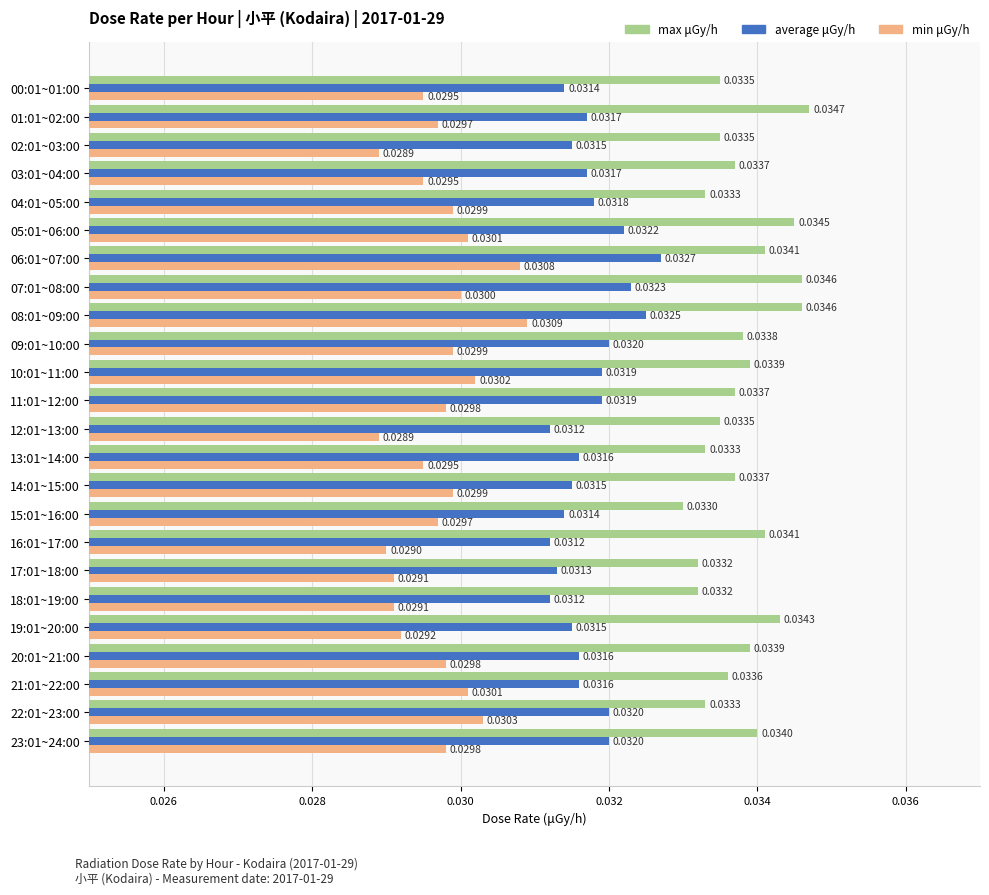

How many categories are shown in the chart?

24